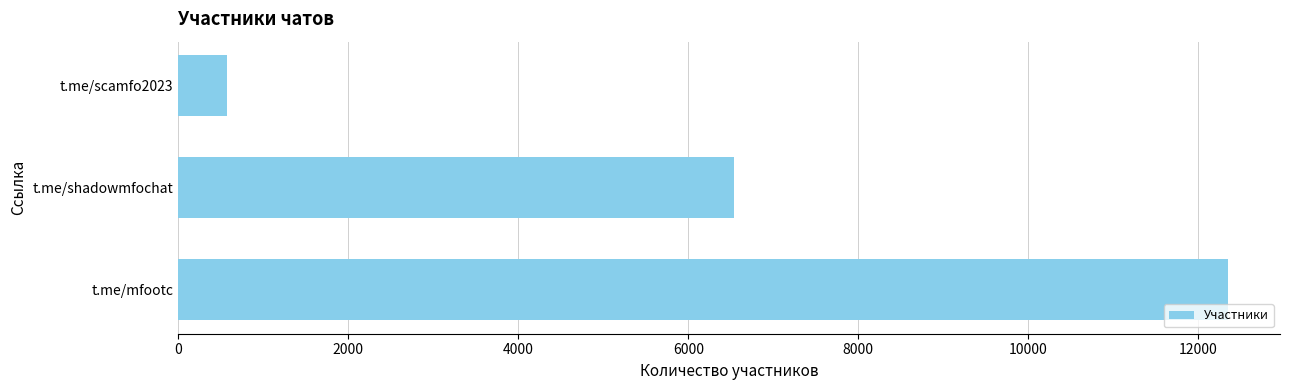

What is the ratio of the value at t.me/mfootc to the value at t.me/scamfo2023?

21.6